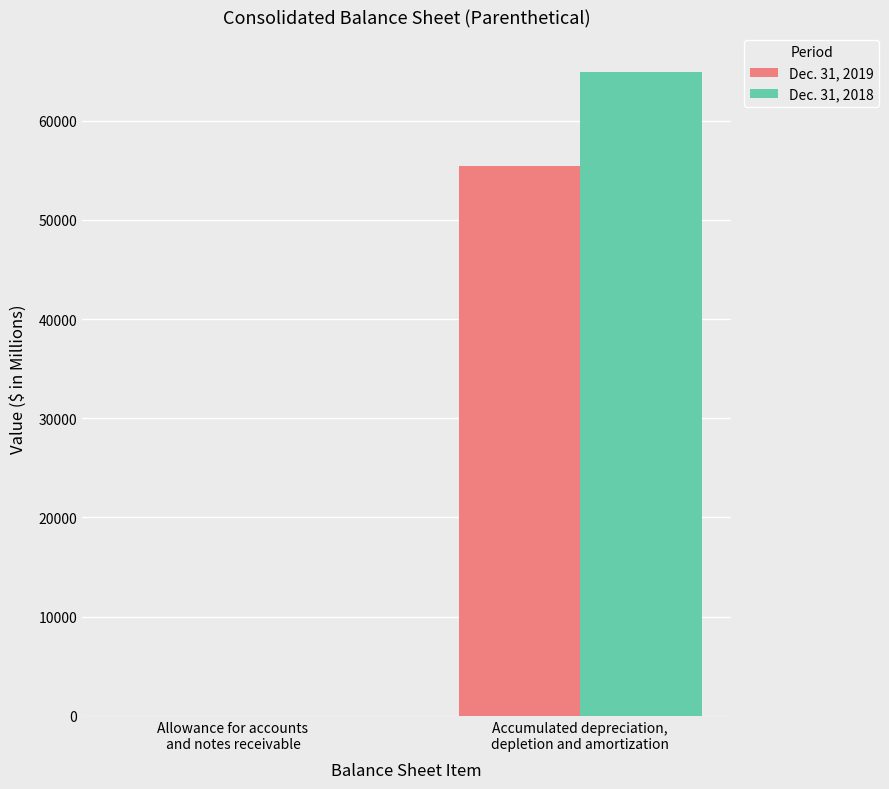

Reading left to right, what are all the values shown in this chart?

Dec. 31, 2019: 13	55477
Dec. 31, 2018: 25	64899